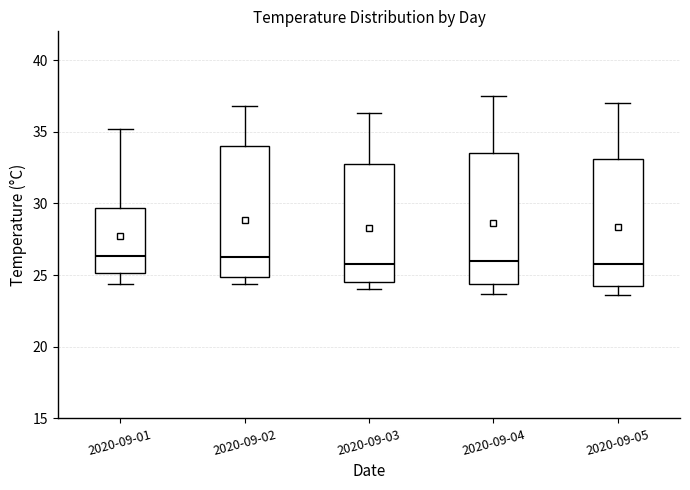

Where is the upper edge of the box for 2020-09-02 on the y-axis? The values are not printed on the chart, so give them approximately, as read against the axis.

34.0